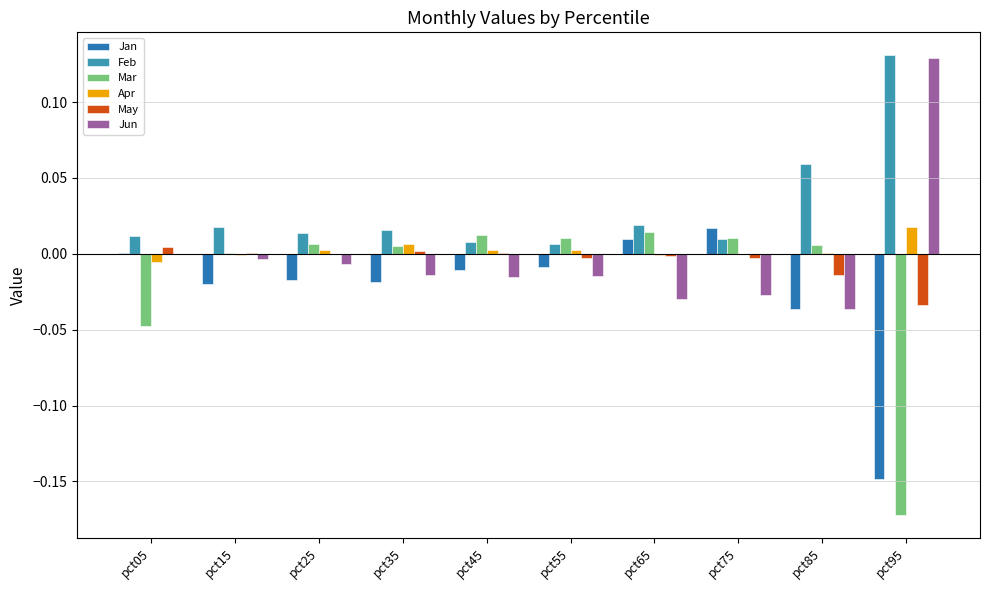

Where does the Mar series first go above 0?

pct15